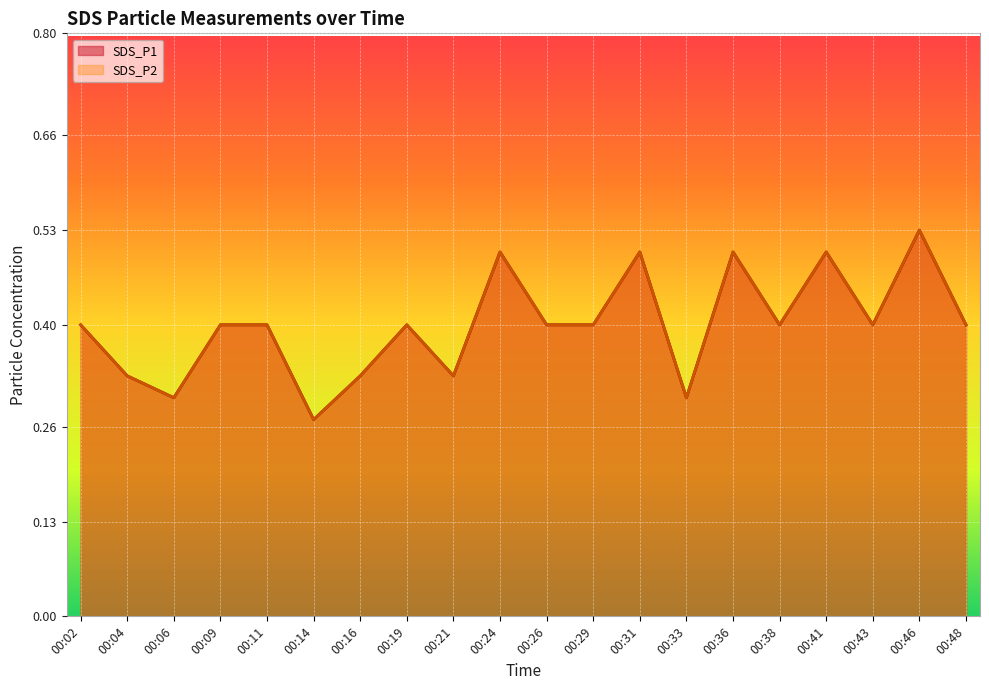

Where is the first local maximum for SDS_P1?

00:19